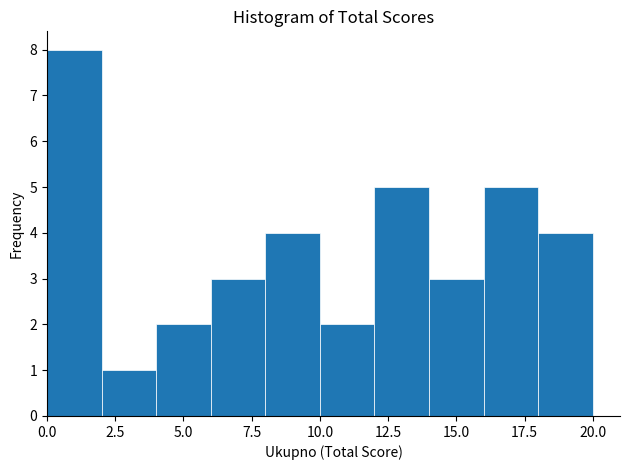

Reading left to right, list every bar in this chart as the range it spans on the x-axis followed by its height. The values are not printed on the chart, so give them approximately, as read against the axis.

0 to 2: 8
2 to 4: 1
4 to 6: 2
6 to 8: 3
8 to 10: 4
10 to 12: 2
12 to 14: 5
14 to 16: 3
16 to 18: 5
18 to 20: 4